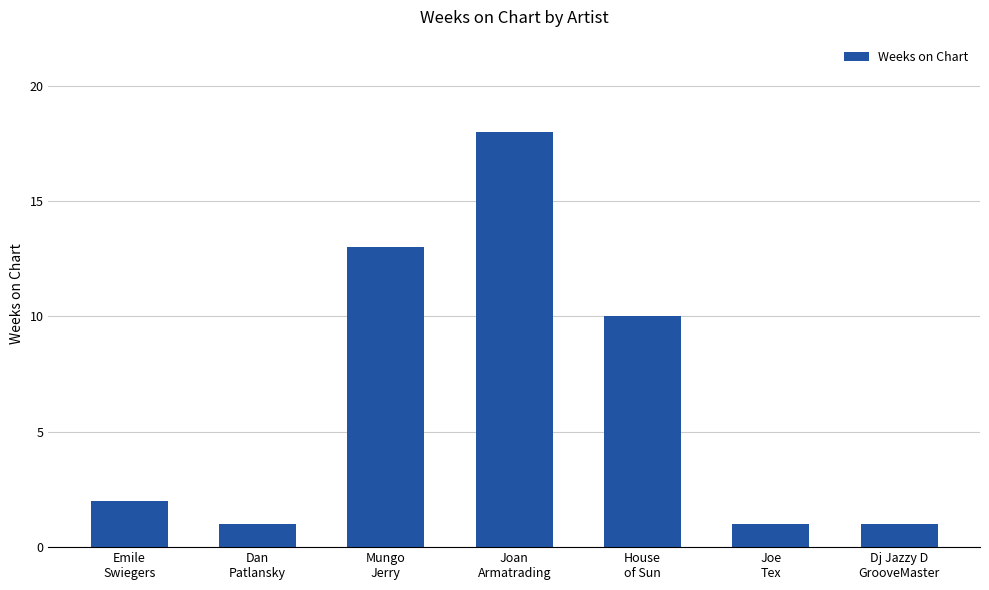

How many data points does each series have?

7